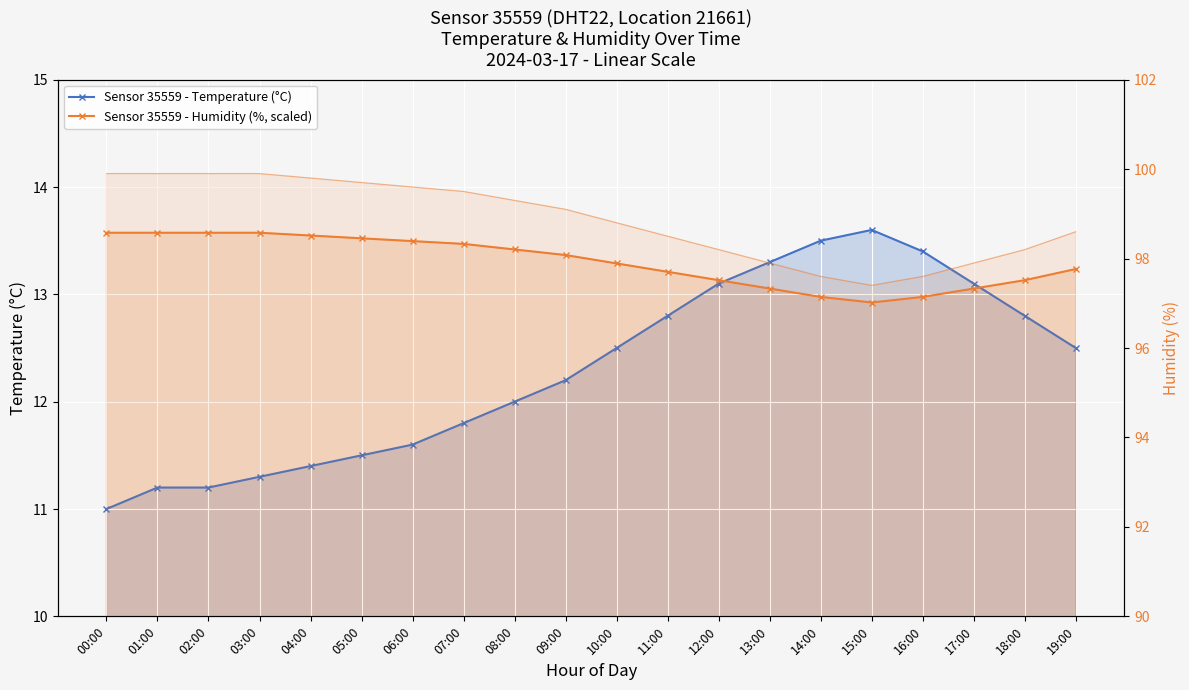

True or false: Sensor 35559 - Humidity (%, scaled) has more than 1 points higher than both neighbors.

False